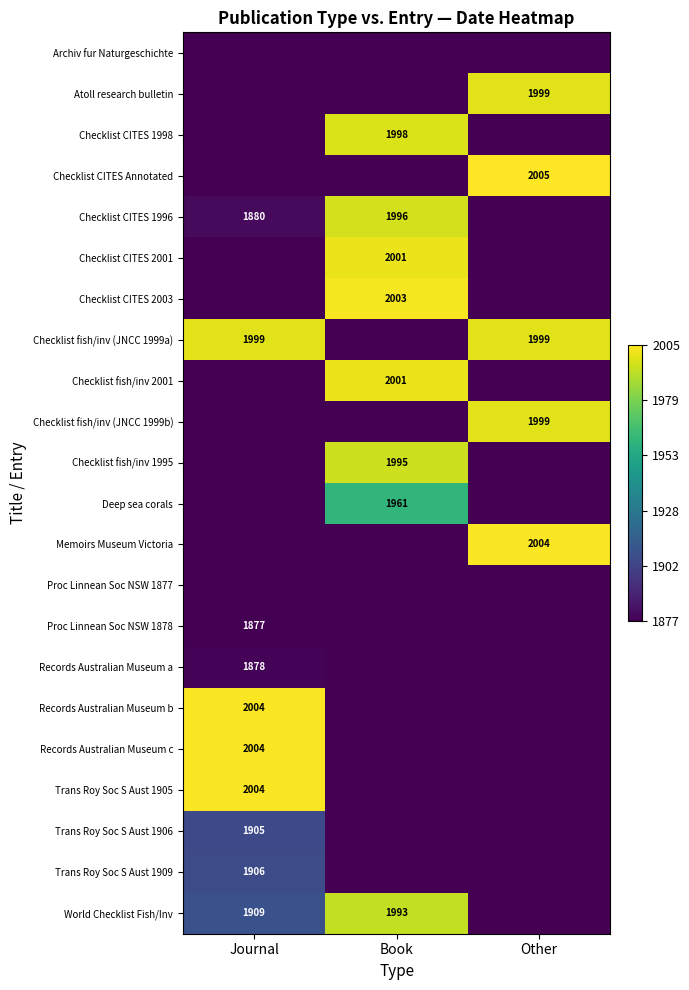

Is it true that Memoirs Museum Victoria equals 2004 at Other?

True